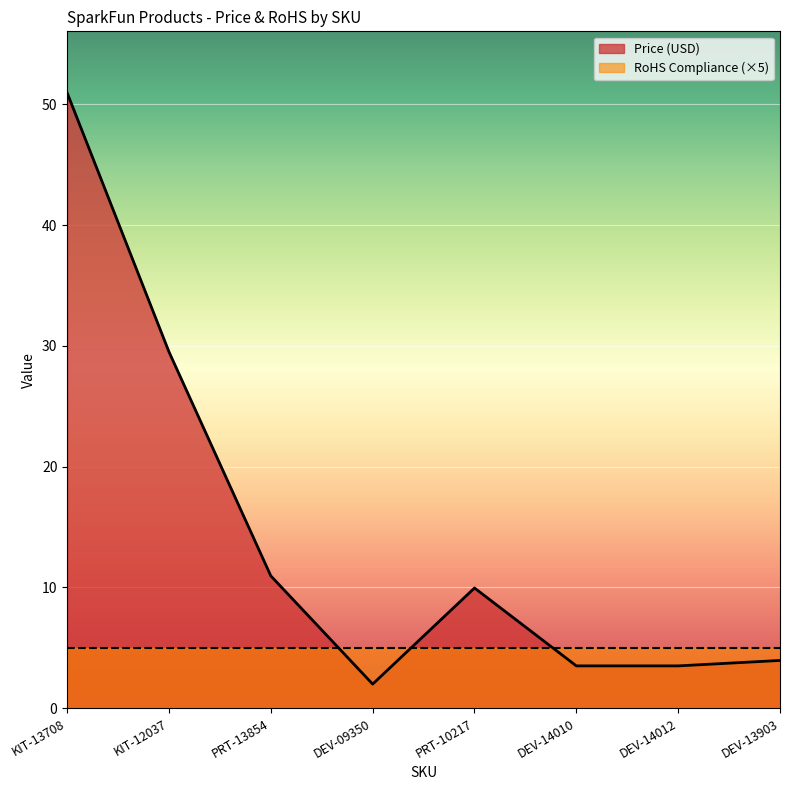

True or false: there are more than 0 points higher than both neighbors.

True